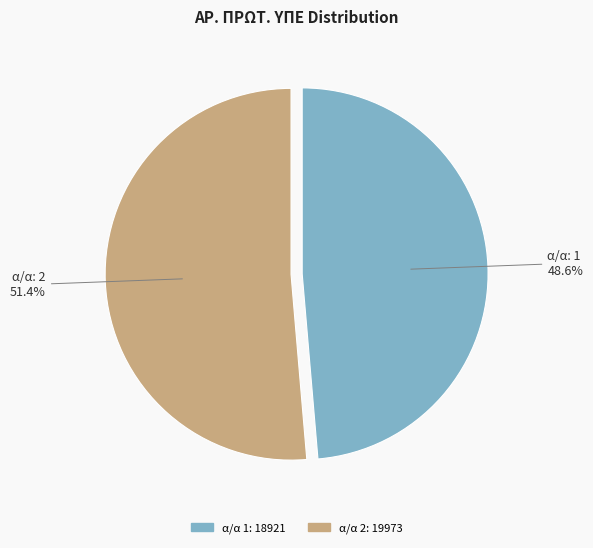

Is there any slice that represents more than half of the pie?

Yes